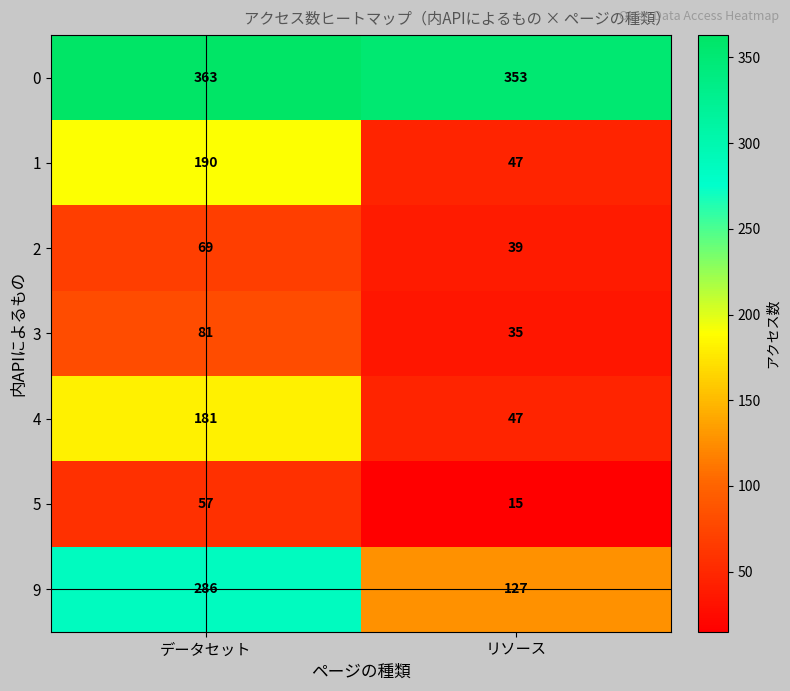

Between データセット and リソース, which series saw the biggest shift?

9